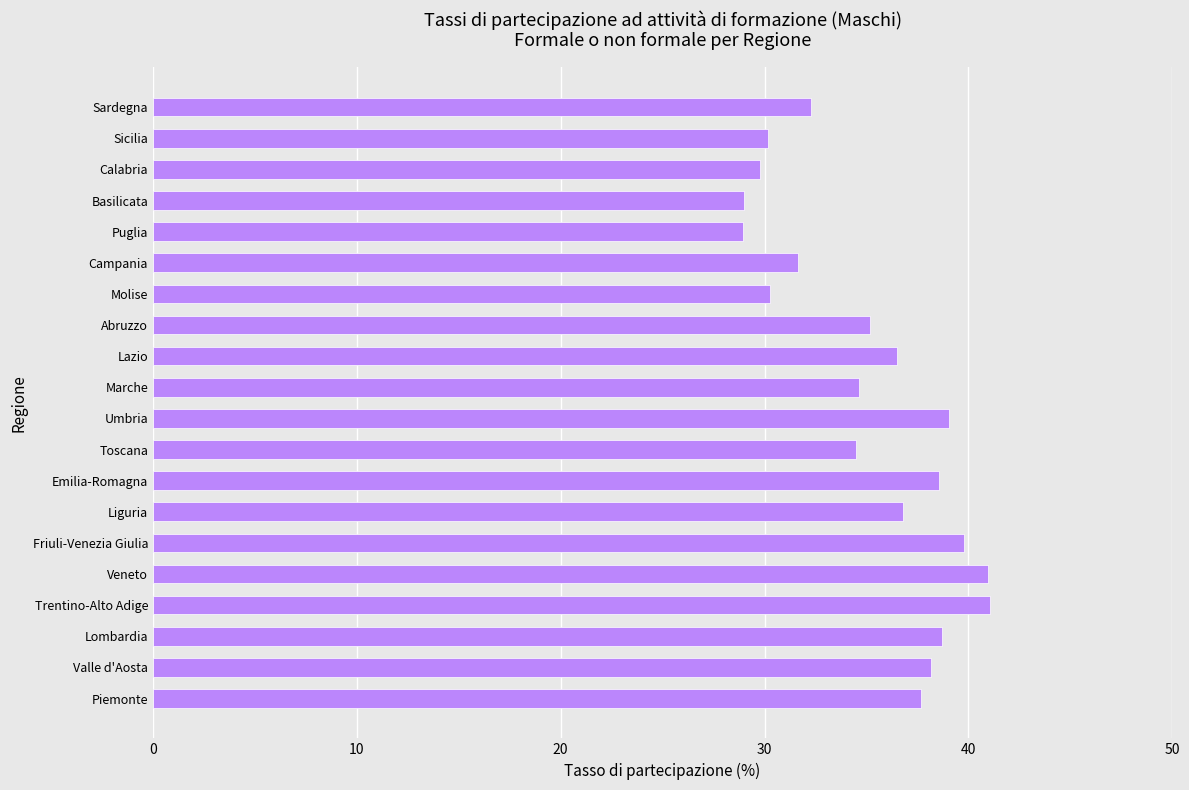

Is it true that the value at Umbria is 39.0?

True